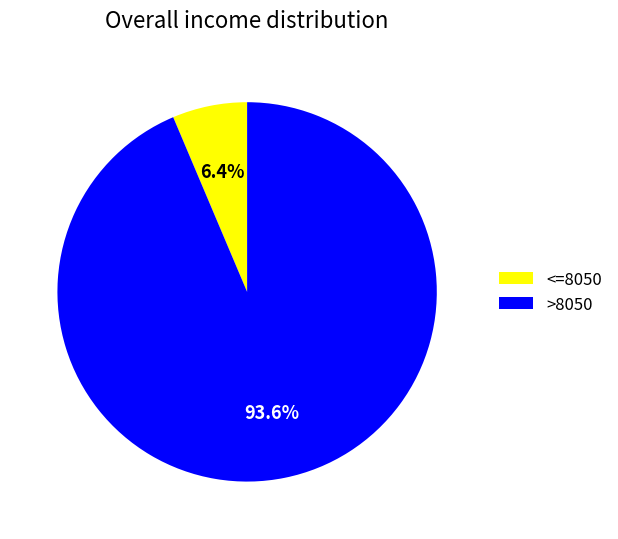

Which category accounts for the majority?

>8050